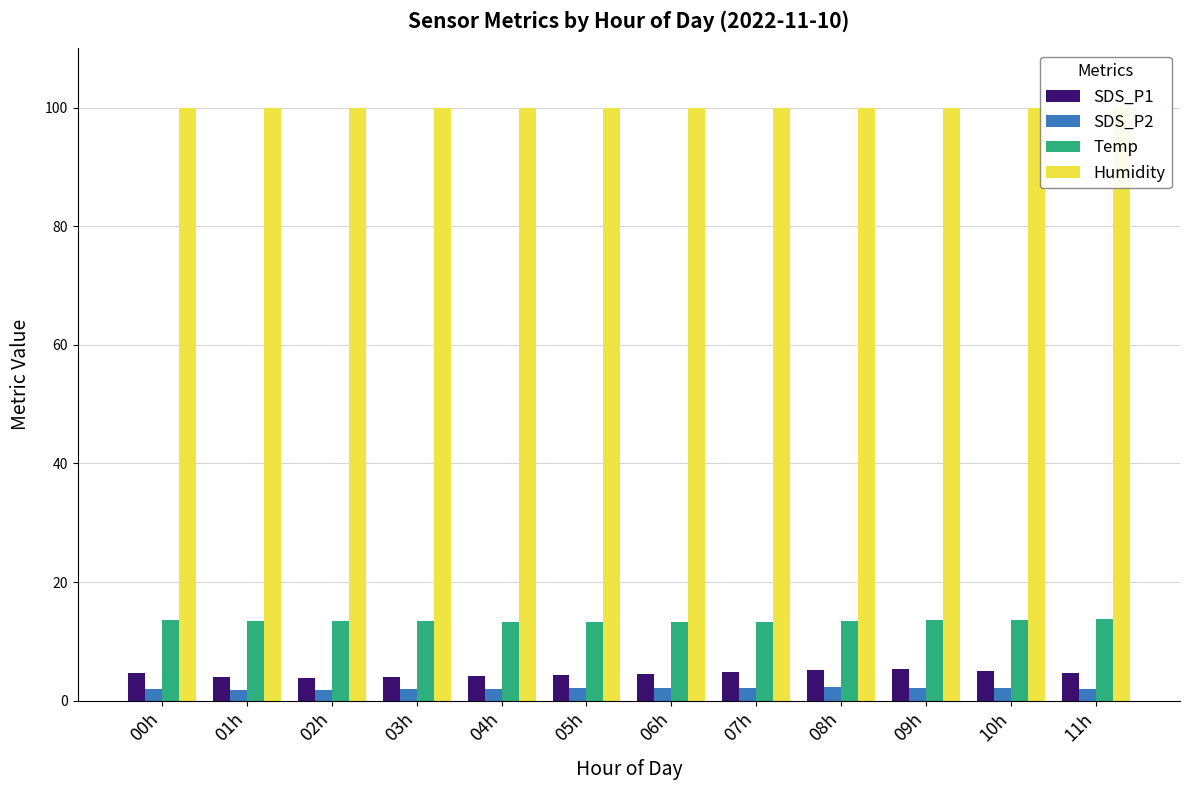

Rank the categories by Temp value from highest to lowest.

11h, 10h, 00h, 09h, 01h, 02h, 08h, 03h, 04h, 07h, 05h, 06h